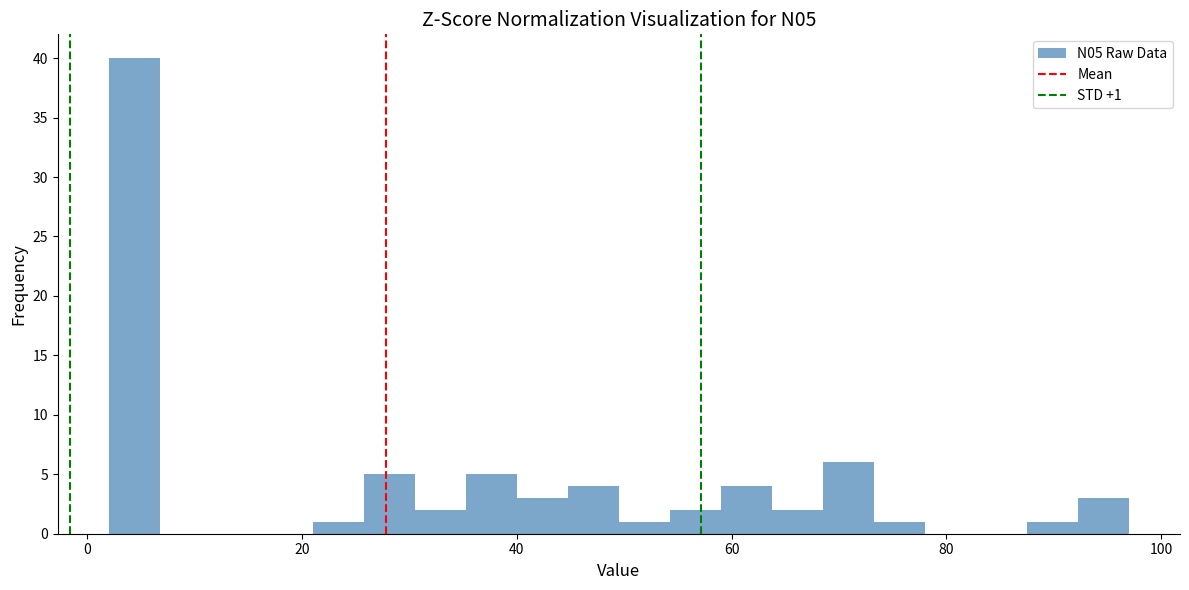

Around what value on the x-axis is the tallest bar? Give the approximate position of its centre, as read against the axis.

4